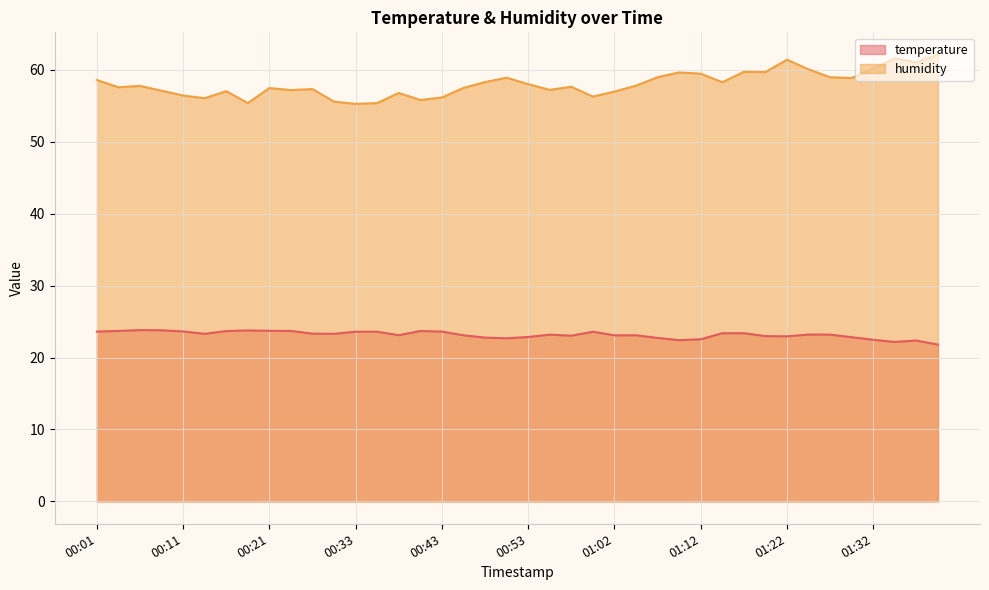

True or false: humidity has a value of 57.6 at 00:58.

True